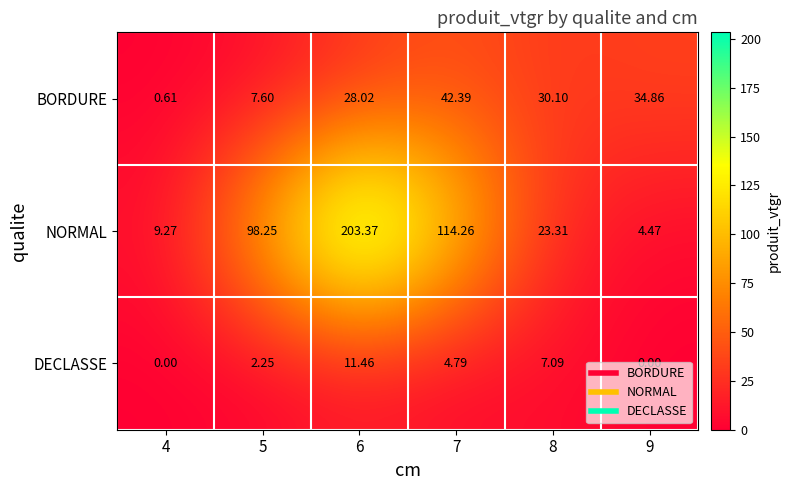

Which series has the widest spread of values?

NORMAL